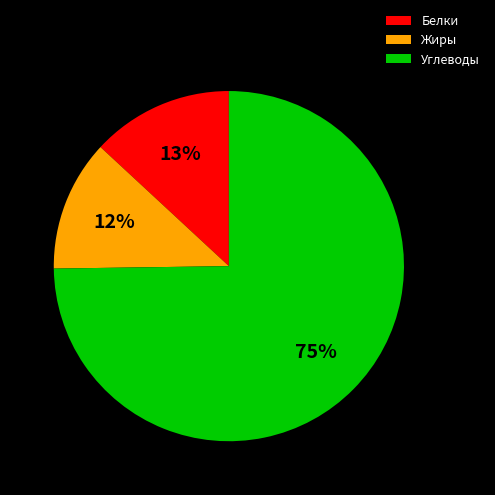

To the nearest percent, what percentage of the pie is Углеводы?

75%